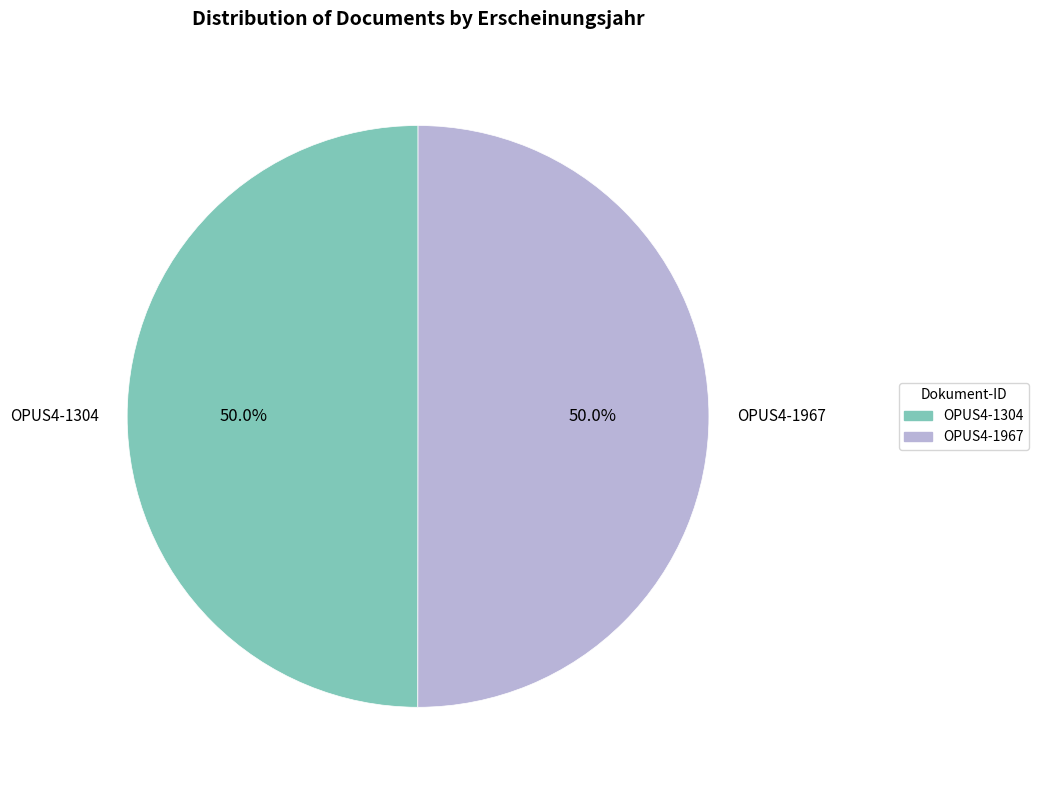

Is the sum of OPUS4-1967 and OPUS4-1304 greater than half?

Yes